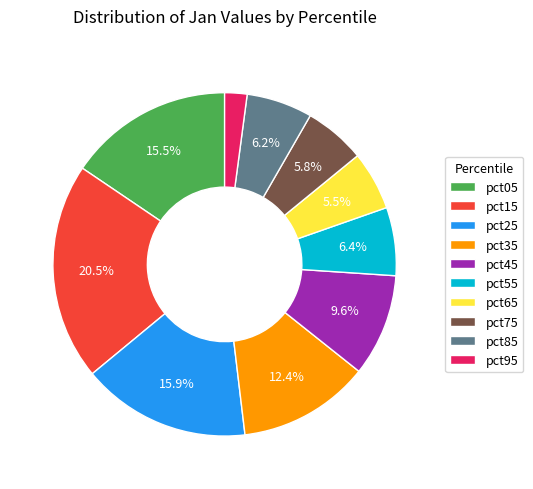

How many segments does this pie chart have?

10